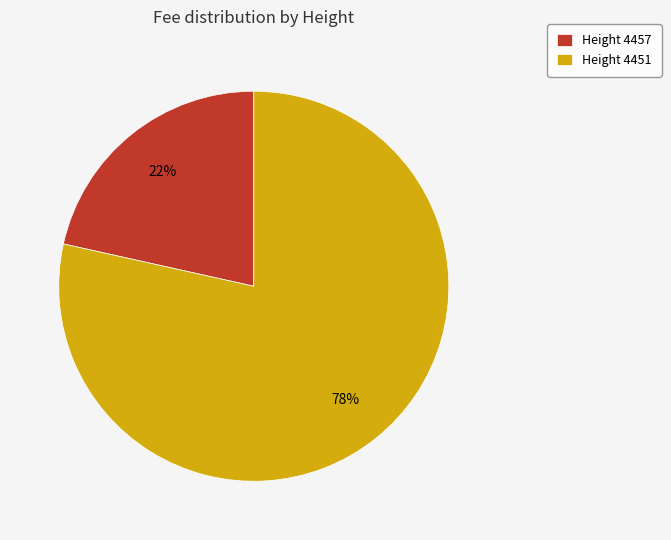

Which slice represents more than half of the pie?

Height 4451